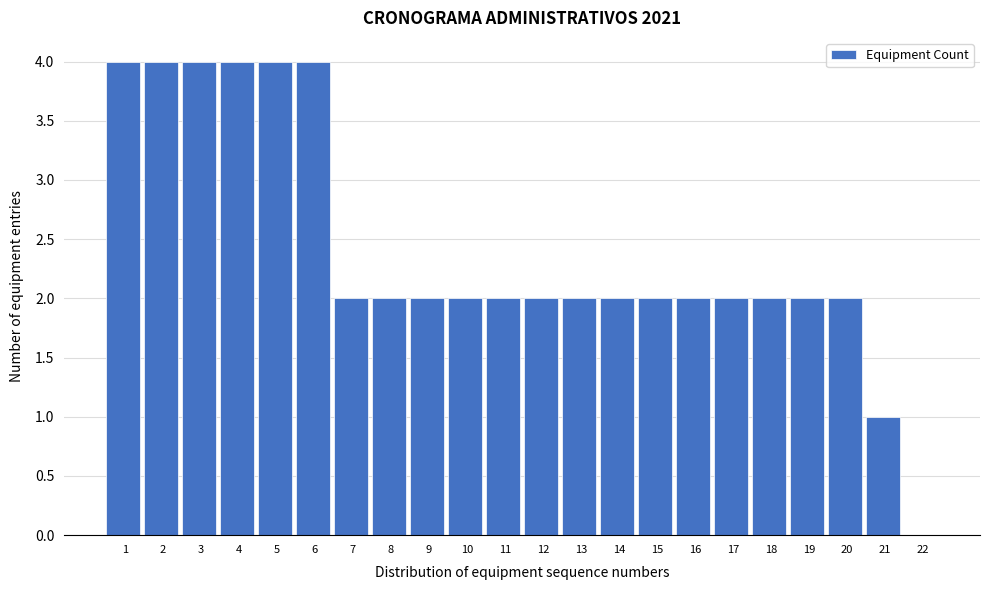

Reading left to right, what are all the values shown in this chart?

1=4	2=4	3=4	4=4	5=4	6=4	7=2	8=2	9=2	10=2	11=2	12=2	13=2	14=2	15=2	16=2	17=2	18=2	19=2	20=2	21=1	22=0